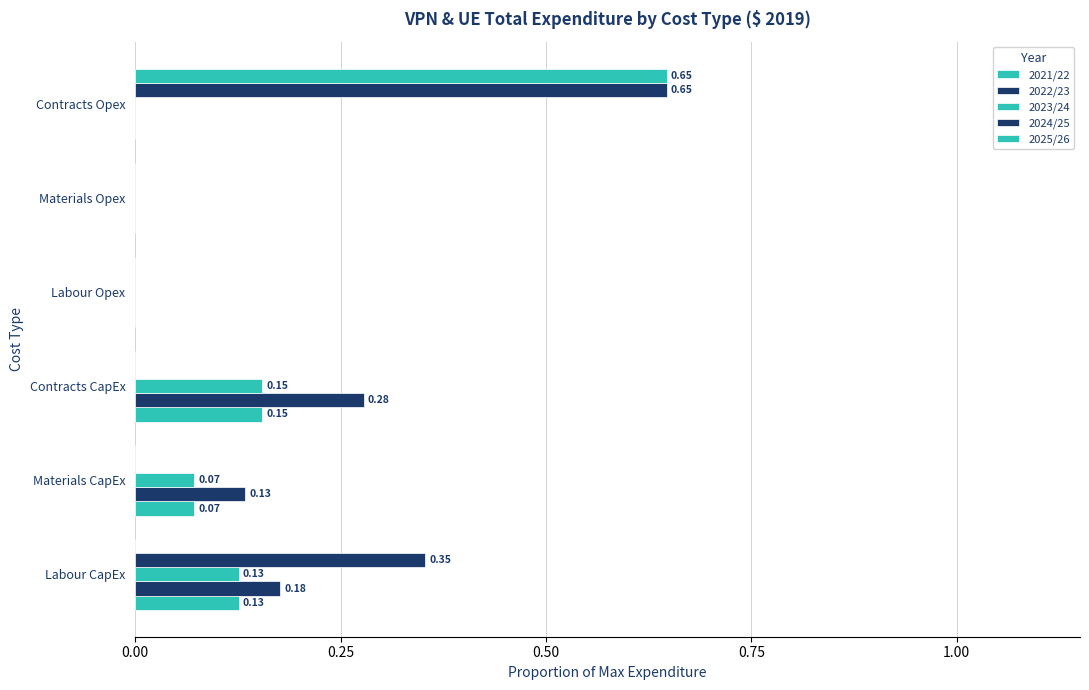

How many distinct data groups are displayed?

5